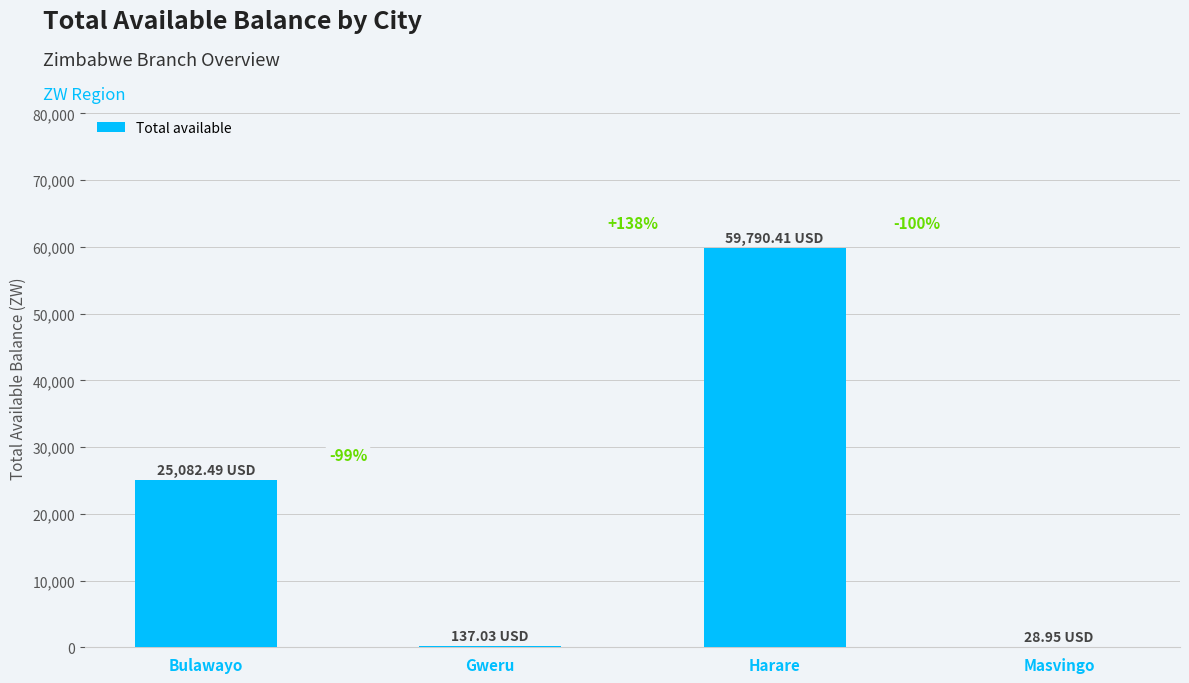

How many data points are less than 25082?

2